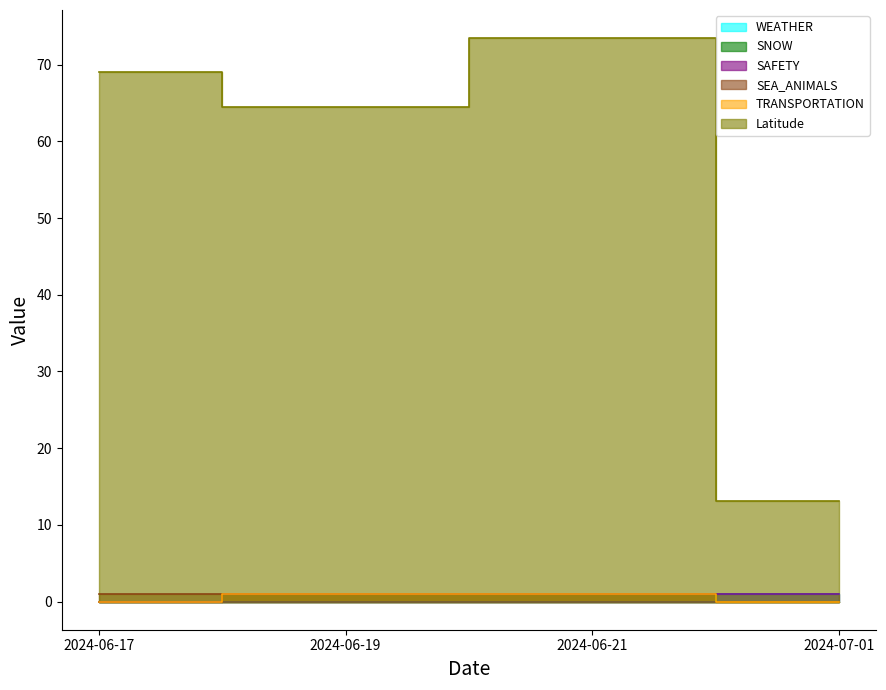

Which series has the largest total across all categories?

Latitude